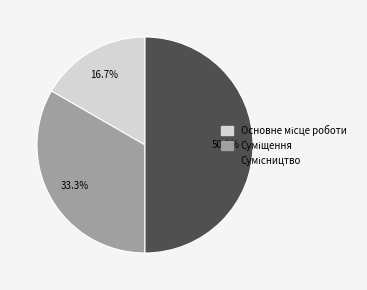

To the nearest percent, what percentage of the pie is Суміщення?

33%